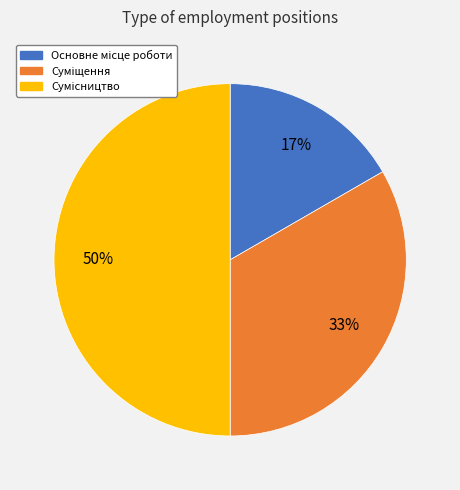

Count the number of slices in the pie.

3